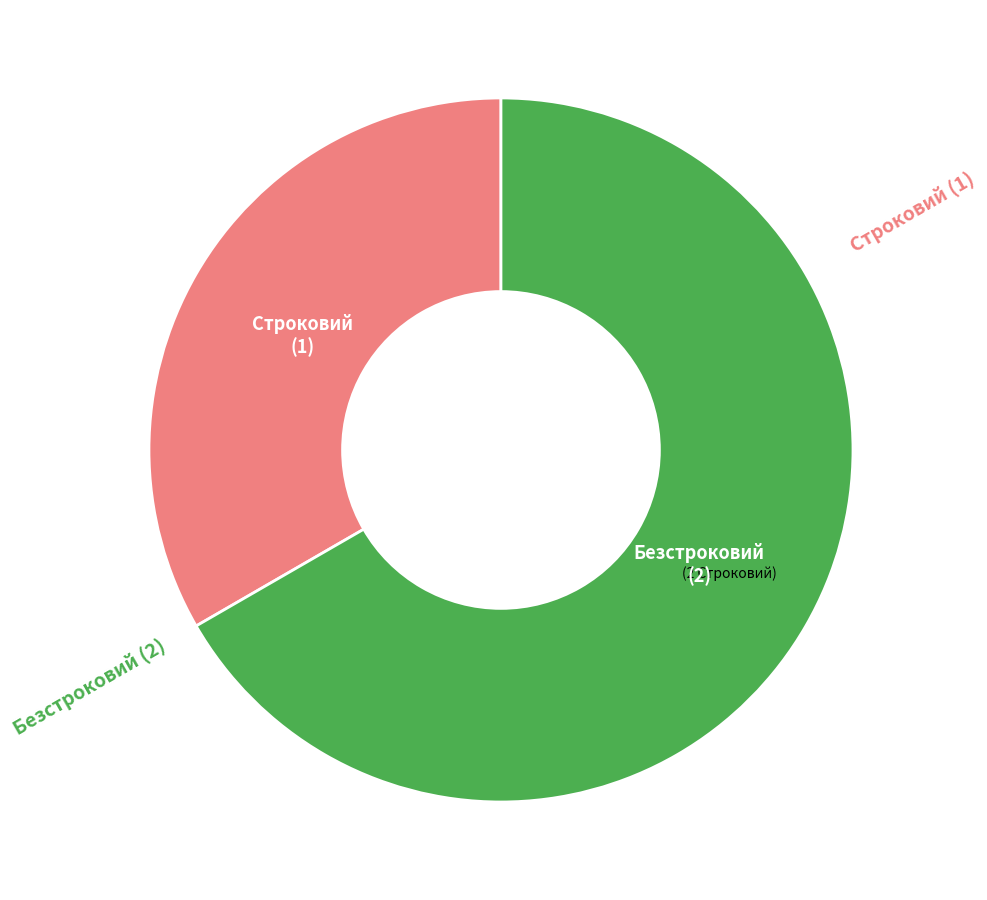

Does any single category account for the majority?

Yes